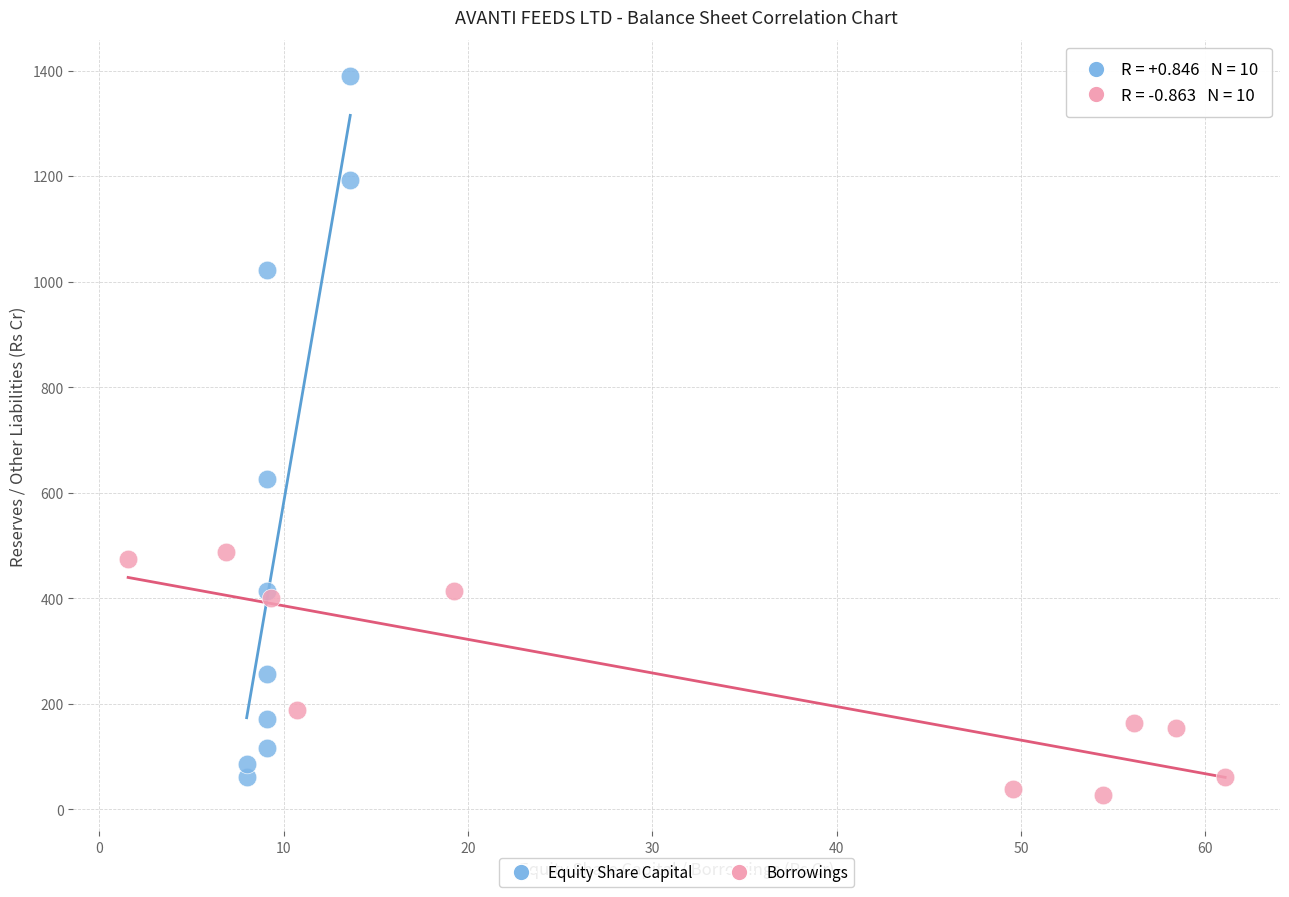

Which series contains the highest Y value?

Equity Share Capital